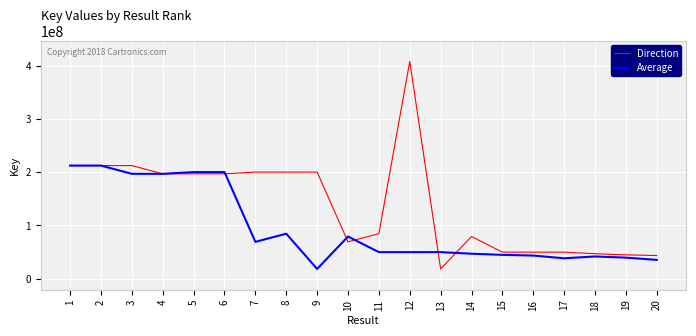

What is the sum of the Average values at 17 and 10?

117434307